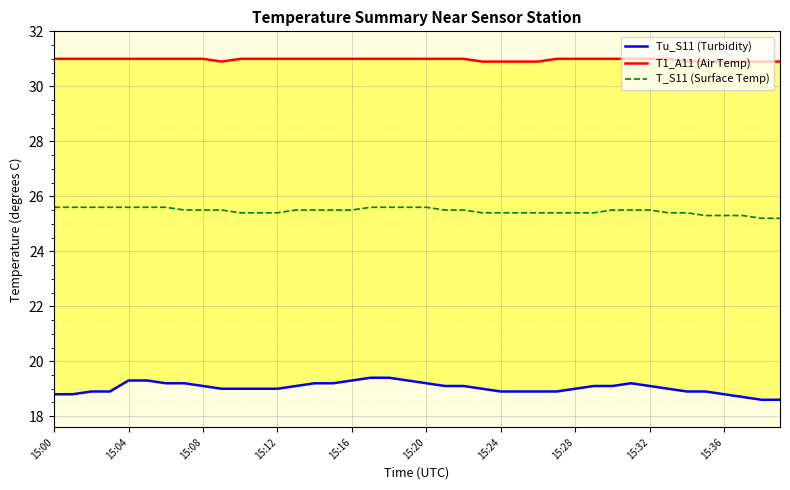

Reading right to left, transcribe all the data shown in this chart.

Tu_S11 (Turbidity): 18.6	18.6	18.7	18.8	18.9	18.9	19.0	19.1	19.2	19.1	19.1	19.0	18.9	18.9	18.9	18.9	19.0	19.1	19.1	19.2	19.3	19.4	19.4	19.3	19.2	19.2	19.1	19.0	19.0	19.0	19.0	19.1	19.2	19.2	19.3	19.3	18.9	18.9	18.8	18.8
T1_A11 (Air Temp): 30.9	30.9	30.9	30.9	30.9	30.9	31.0	31.0	31.0	31.0	31.0	31.0	31.0	30.9	30.9	30.9	30.9	31.0	31.0	31.0	31.0	31.0	31.0	31.0	31.0	31.0	31.0	31.0	31.0	31.0	30.9	31.0	31.0	31.0	31.0	31.0	31.0	31.0	31.0	31.0
T_S11 (Surface Temp): 25.2	25.2	25.3	25.3	25.3	25.4	25.4	25.5	25.5	25.5	25.4	25.4	25.4	25.4	25.4	25.4	25.4	25.5	25.5	25.6	25.6	25.6	25.6	25.5	25.5	25.5	25.5	25.4	25.4	25.4	25.5	25.5	25.5	25.6	25.6	25.6	25.6	25.6	25.6	25.6